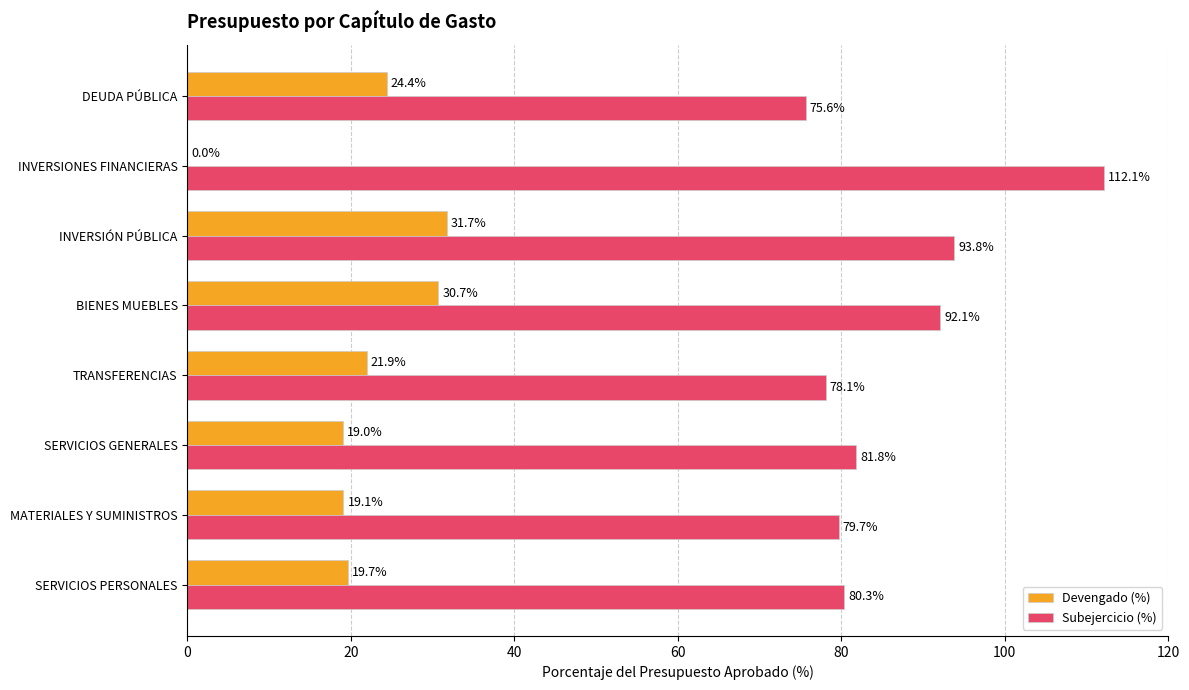

The value of Subejercicio (%) at INVERSIONES FINANCIERAS is 112.1. True or false?

True